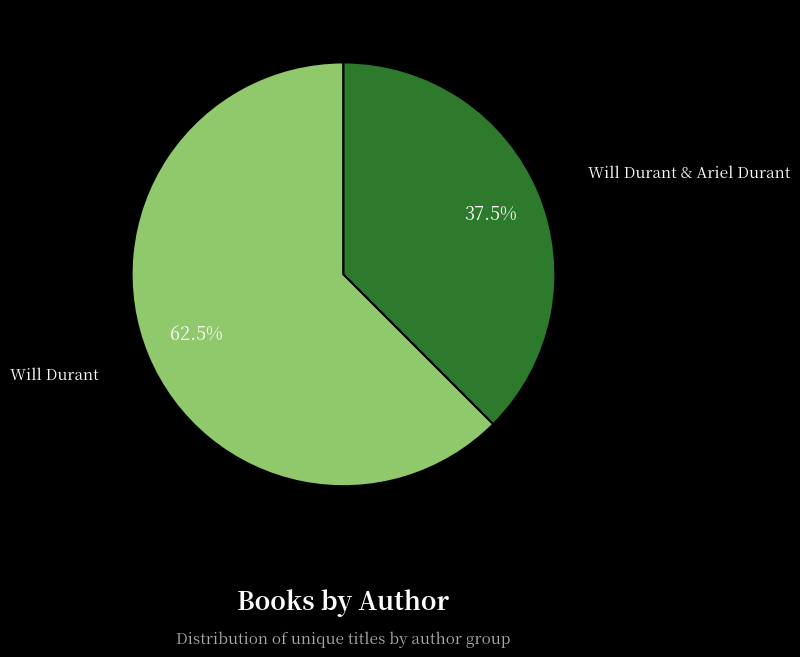

To the nearest percent, what is the average slice percentage?

50%